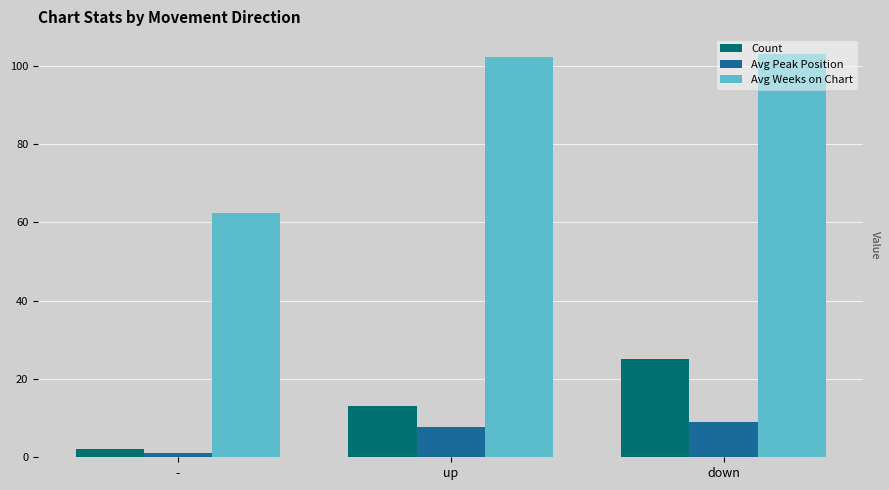

Reading left to right, what are all the values shown in this chart?

Count: 2.0	13.0	25.0
Avg Peak Position: 1.0	7.8	9.0
Avg Weeks on Chart: 62.5	102.2	102.9